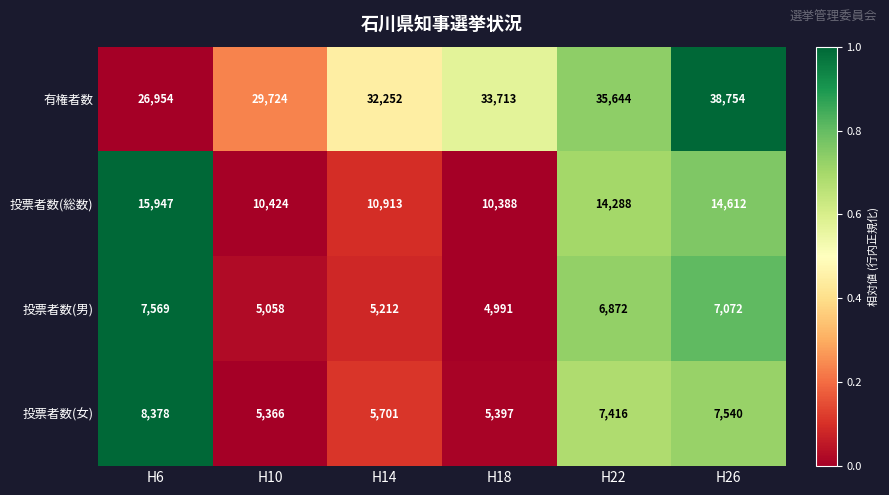

Which category has the lowest value across all series?

H18